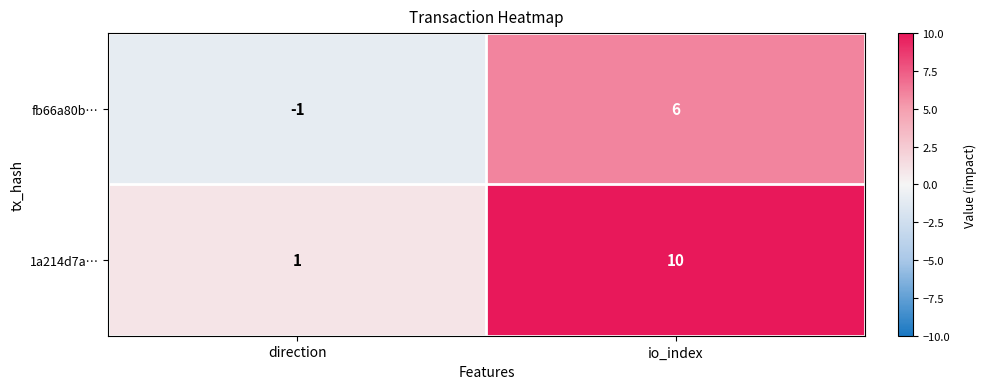

What is the difference between the maximum and minimum values in the fb66a80b… series?

7